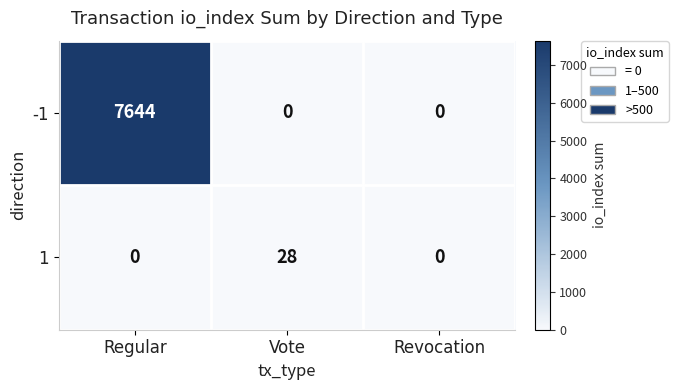

Which category has the highest value across all series?

Regular